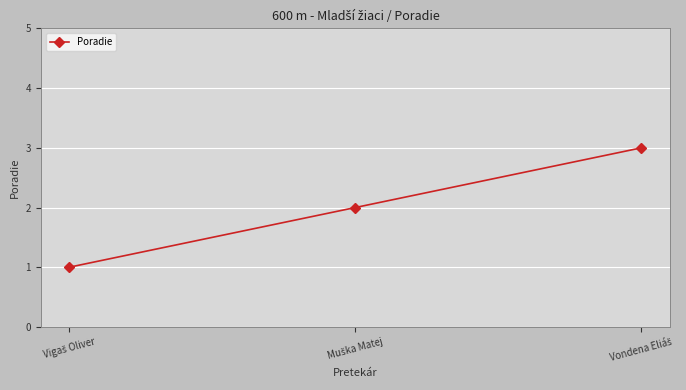

What is the sum of all values?

6